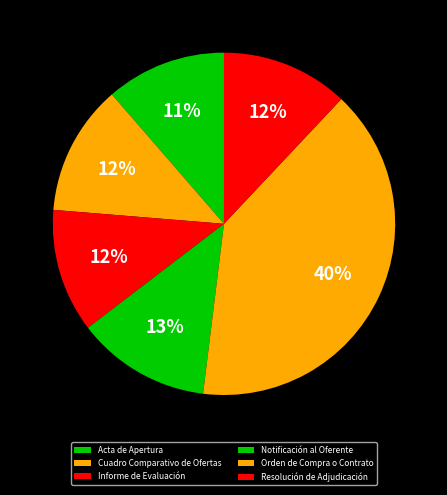

How many segments does this pie chart have?

6